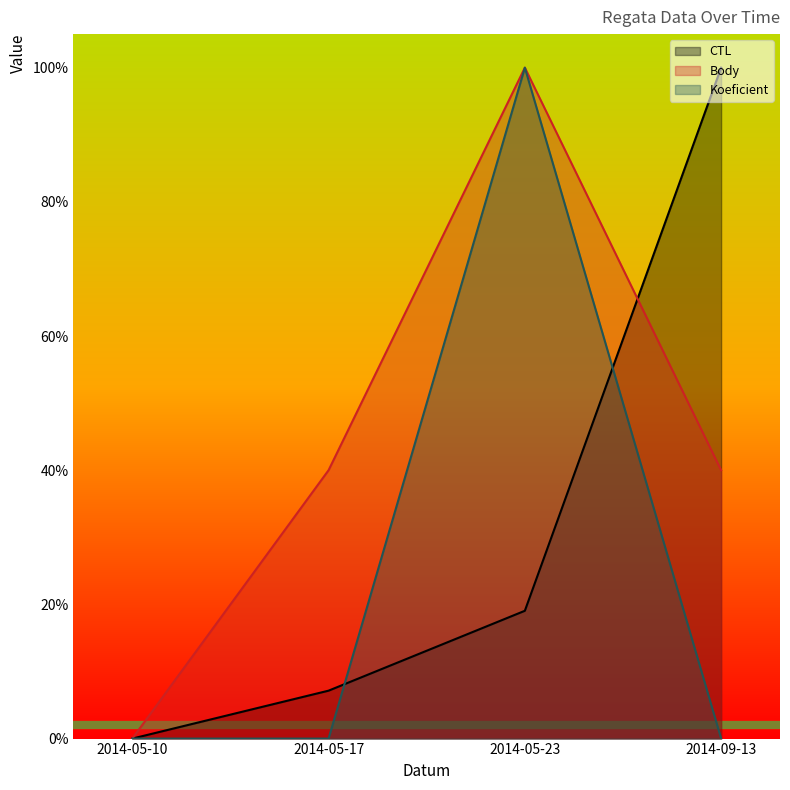

True or false: CTL has more than 1 points higher than both neighbors.

False